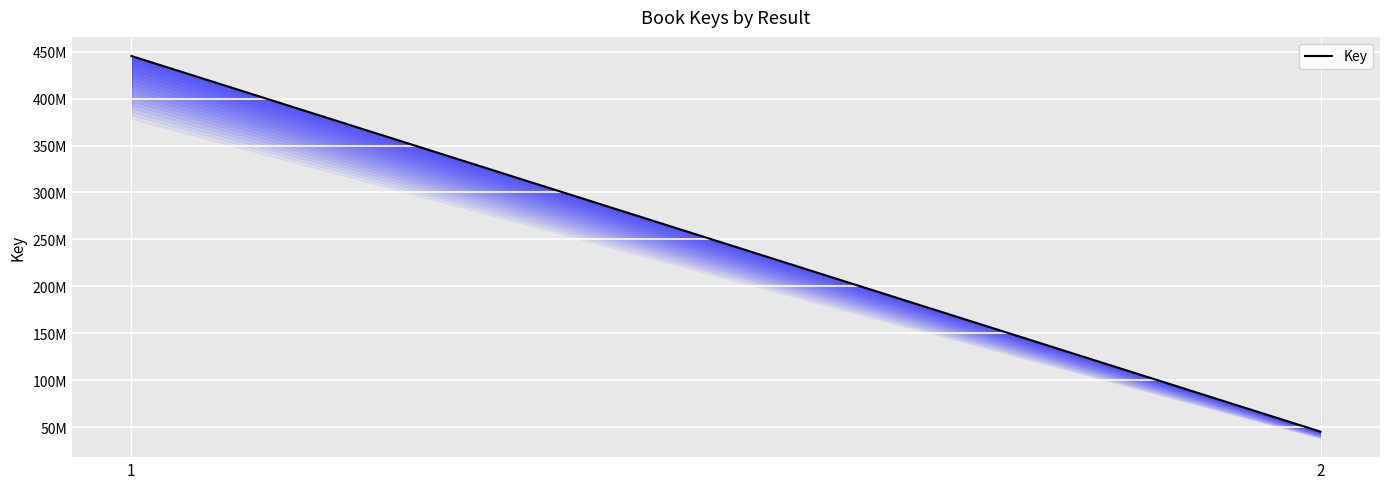

How many values are between 45225324 and 445370053?

2